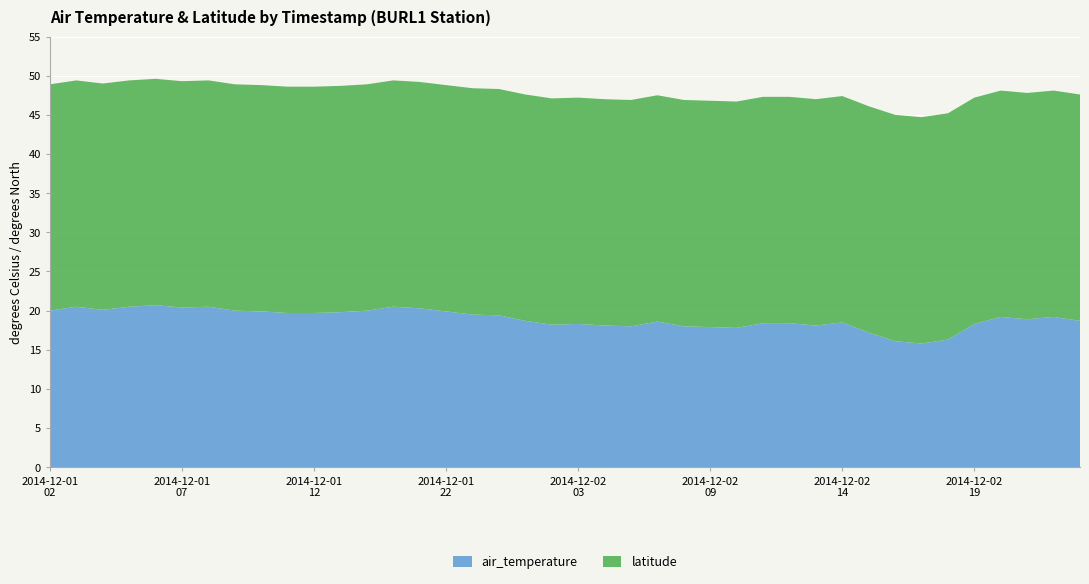

Reading left to right, transcribe all the data shown in this chart.

air_temperature: 20.0	20.5	20.1	20.5	20.7	20.4	20.5	20.0	19.9	19.7	19.7	19.8	20.0	20.5	20.3	19.9	19.5	19.4	18.7	18.2	18.3	18.1	18.0	18.6	18.0	17.9	17.8	18.4	18.4	18.1	18.5	17.2	16.1	15.8	16.3	18.3	19.2	18.9	19.2	18.7
latitude: 28.9	28.9	28.9	28.9	28.9	28.9	28.9	28.9	28.9	28.9	28.9	28.9	28.9	28.9	28.9	28.9	28.9	28.9	28.9	28.9	28.9	28.9	28.9	28.9	28.9	28.9	28.9	28.9	28.9	28.9	28.9	28.9	28.9	28.9	28.9	28.9	28.9	28.9	28.9	28.9